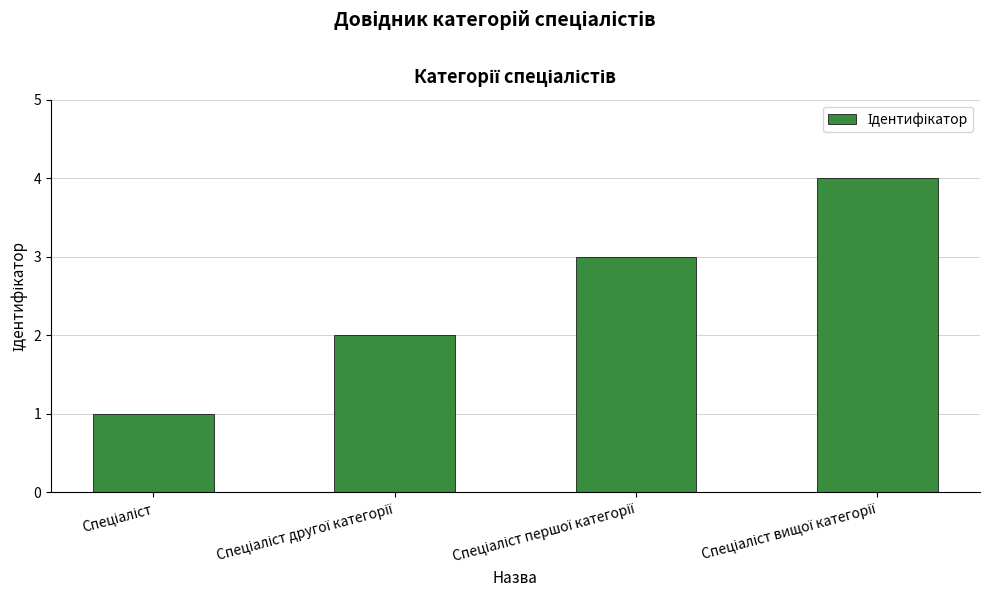

What is the difference between the maximum and second lowest values?

2